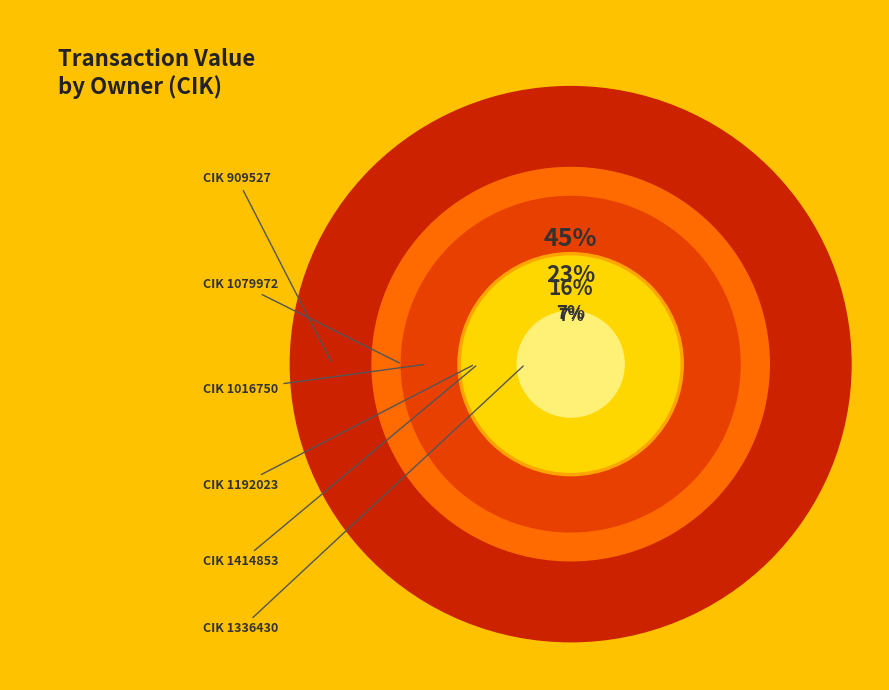

Is it true that 1192023 is 10% of the pie?

False